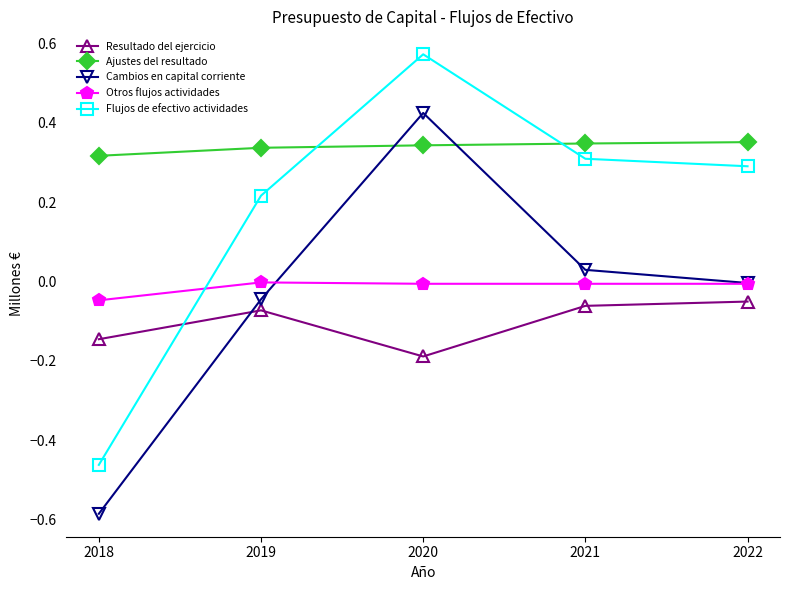

The value of Otros flujos actividades at 2022 is -0.0. True or false?

True